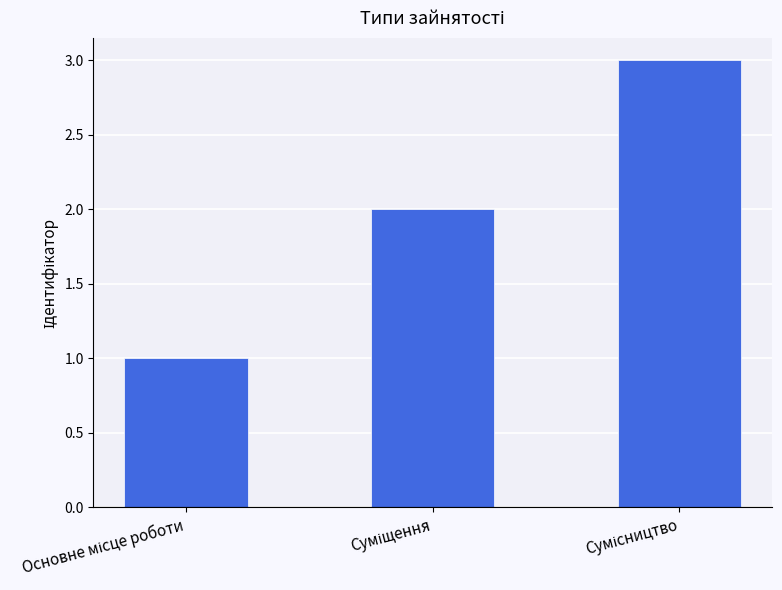

What is the maximum value shown in the chart?

3